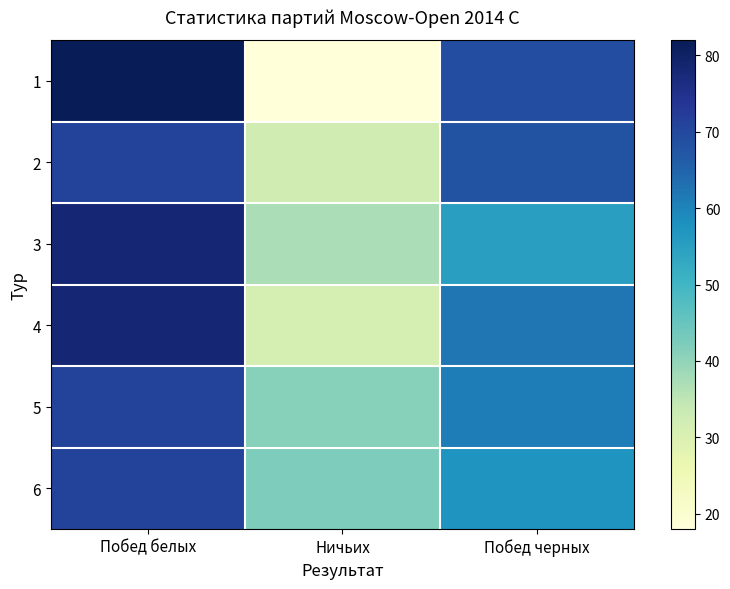

Which label corresponds to the largest value in the chart?

Побед белых